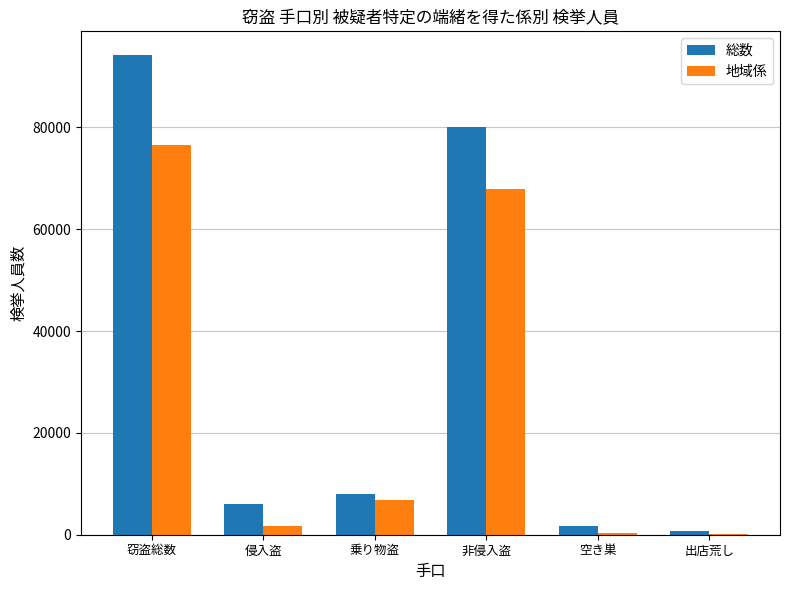

The 総数 series shows 20953 at 窃盗総数. True or false?

False